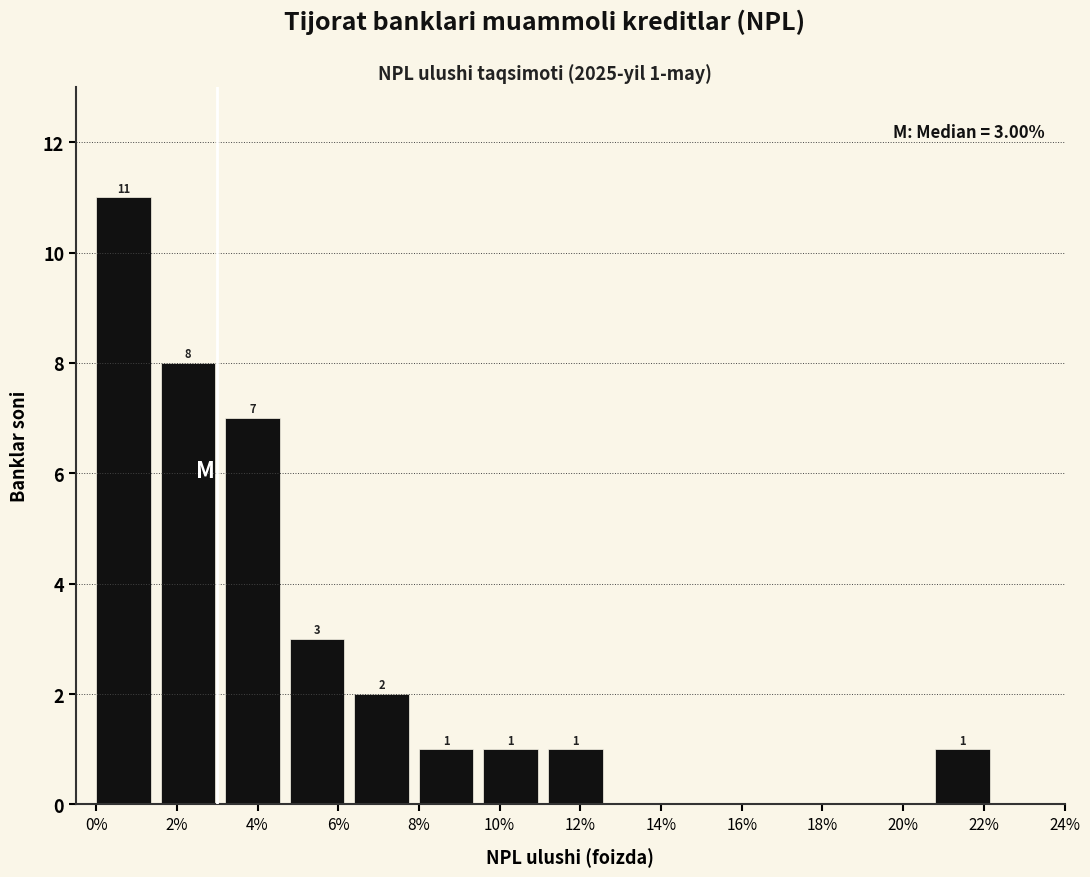

Over which range of the x-axis is the bar tallest?

0.0 to 1.6